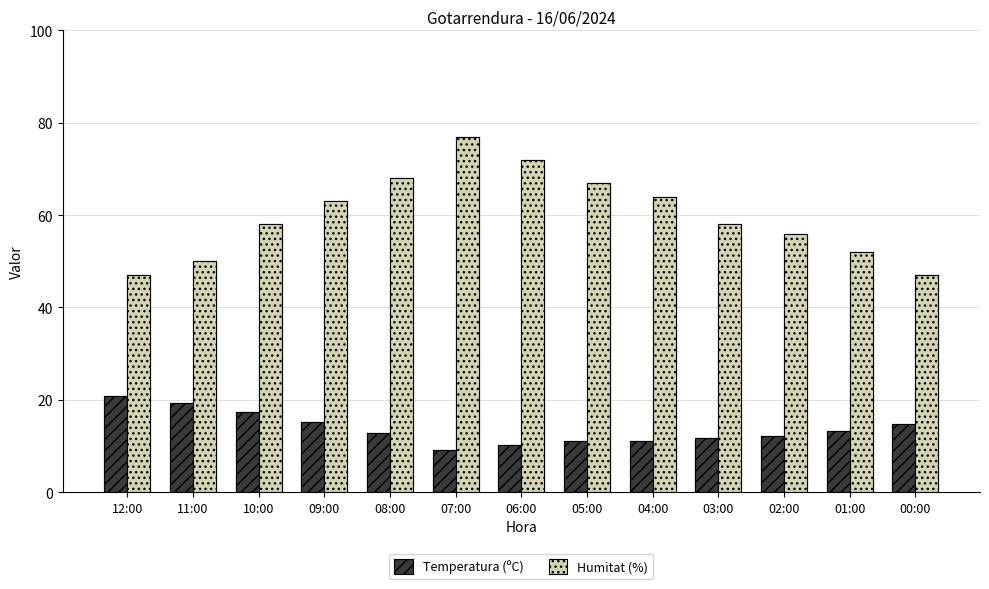

What are all the series names shown in the legend?

Temperatura (ºC), Humitat (%)